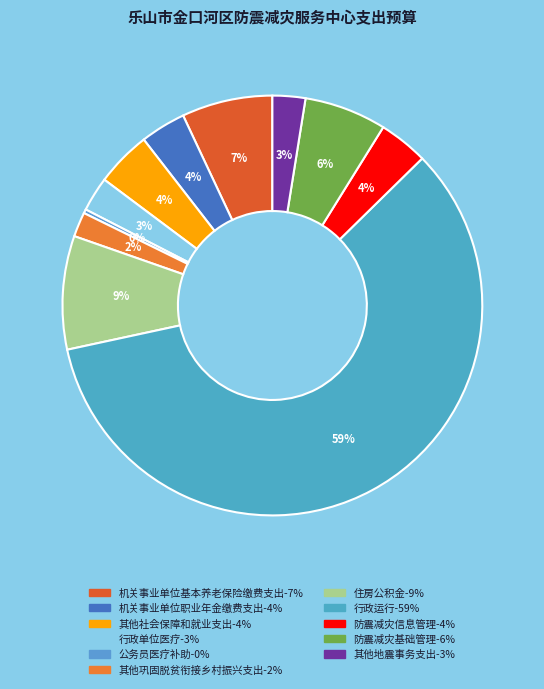

Does 行政运行 represent more than half of the total?

Yes